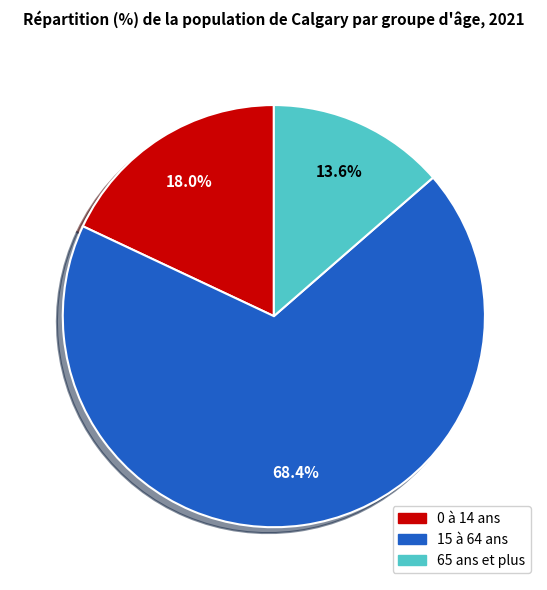

Which slice is the smallest?

65 ans et plus